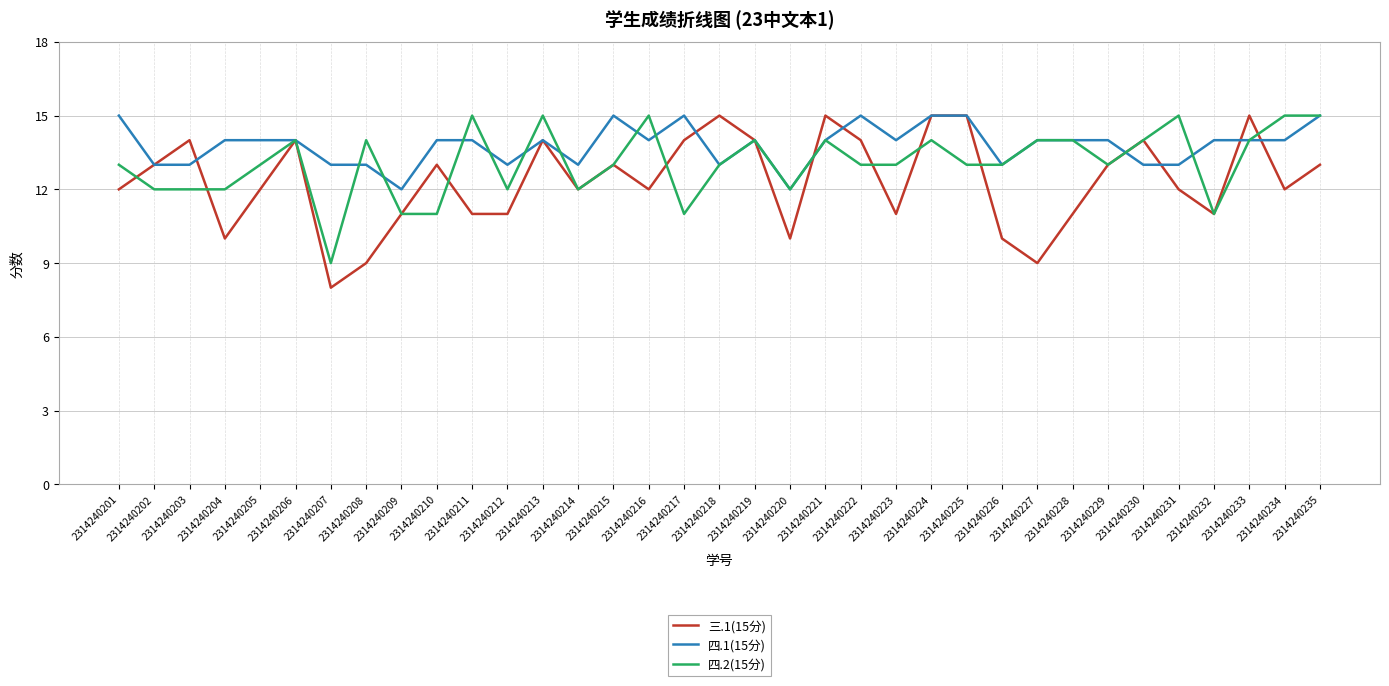

List the series in order of their overall mean, lowest first.

三.1(15分), 四.2(15分), 四.1(15分)